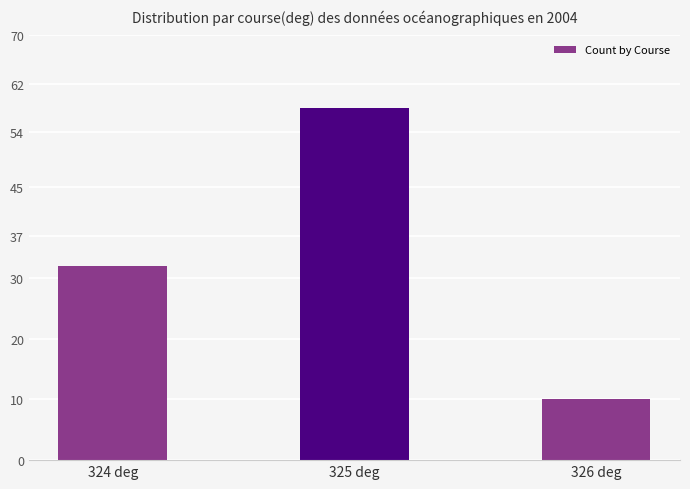

Between 324 deg and 326 deg, which is larger?

324 deg